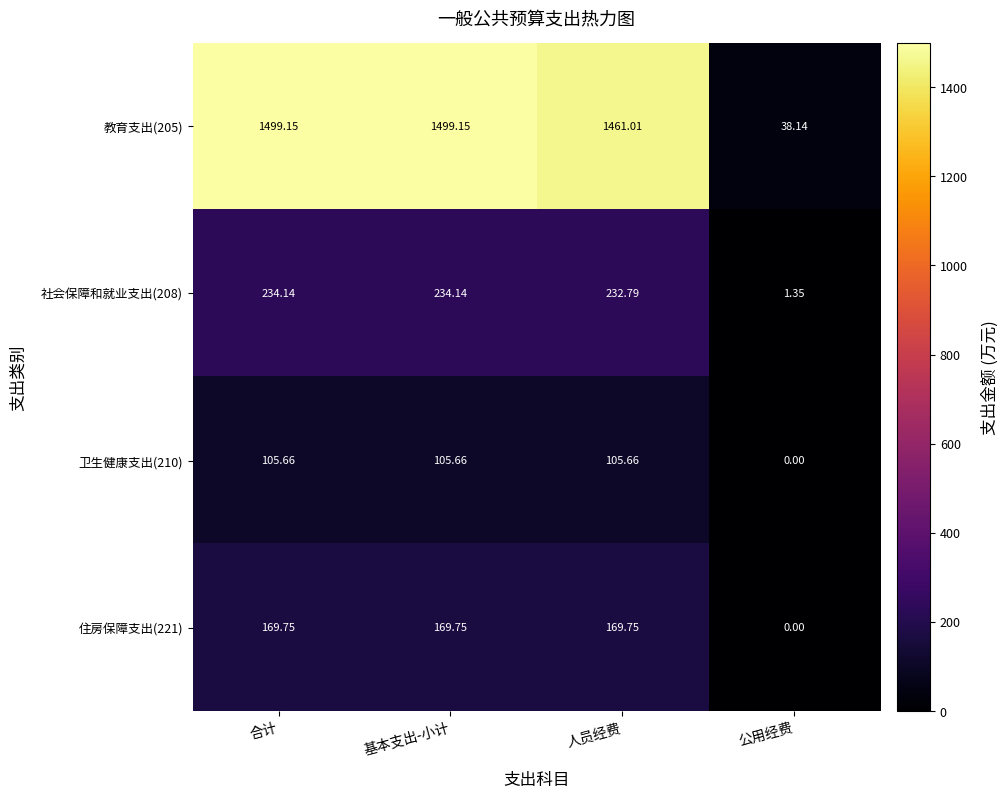

Where does the 教育支出(205) series first go above 1499?

合计